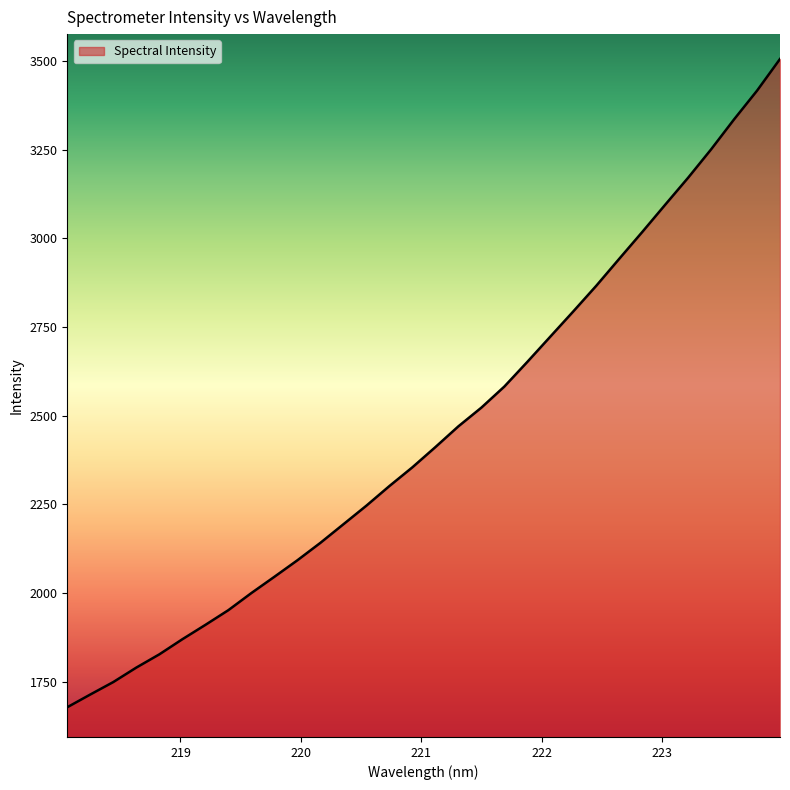

What is the smallest value displayed?

1677.6